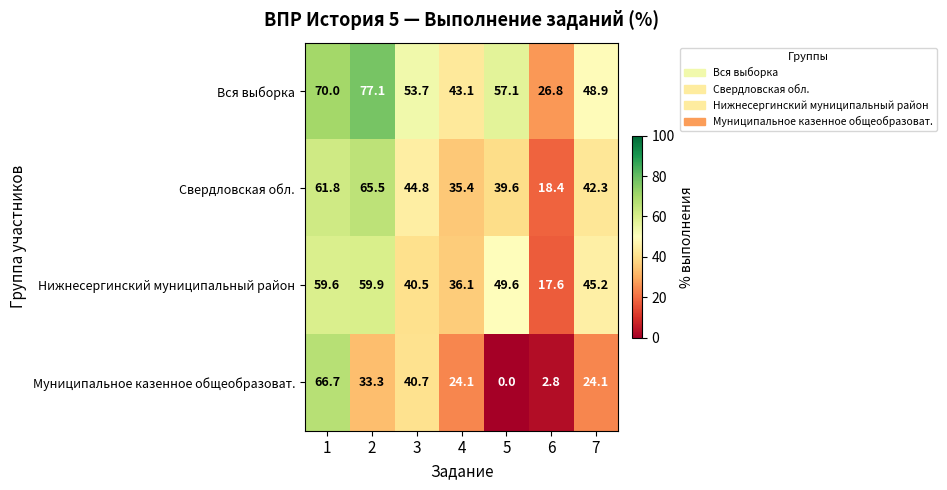

What is the average value of the Свердловская обл. series?

44.0